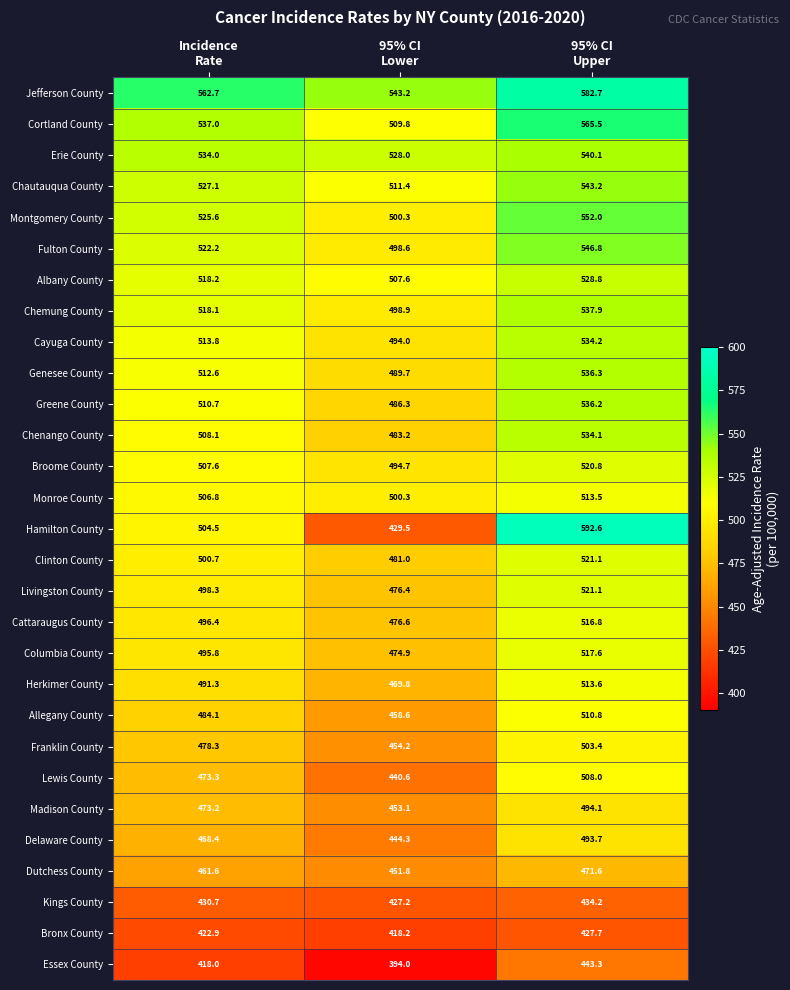

How many data points in Broome County are above 507?

2